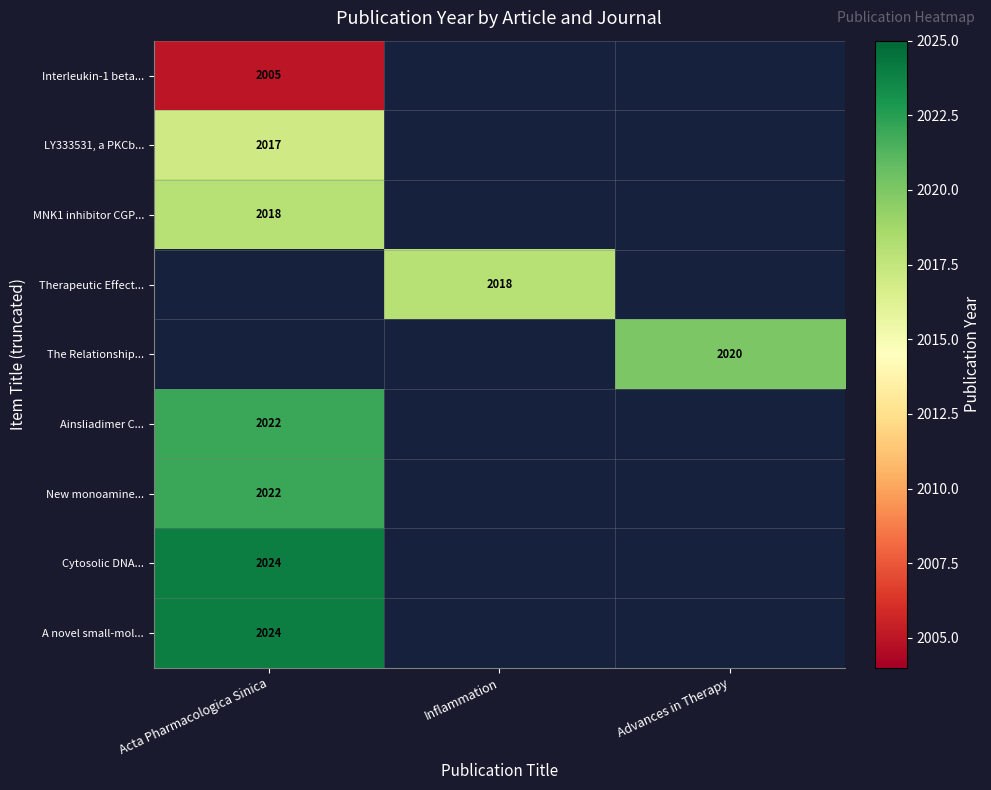

Is it true that New monoamine... equals 773 at Acta Pharmacologica Sinica?

False